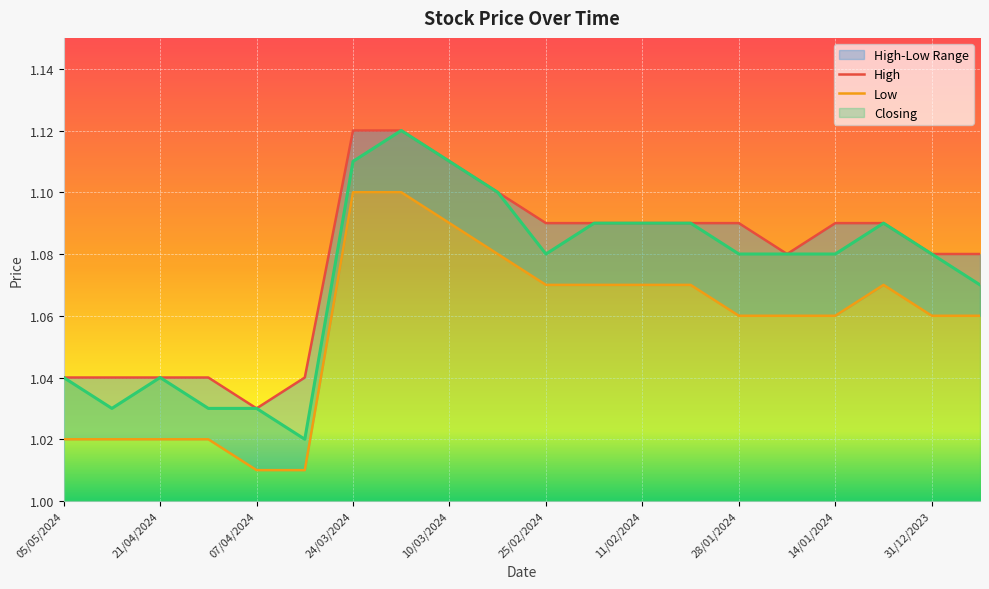

The value of Closing at 11/02/2024 is 1.8. True or false?

False